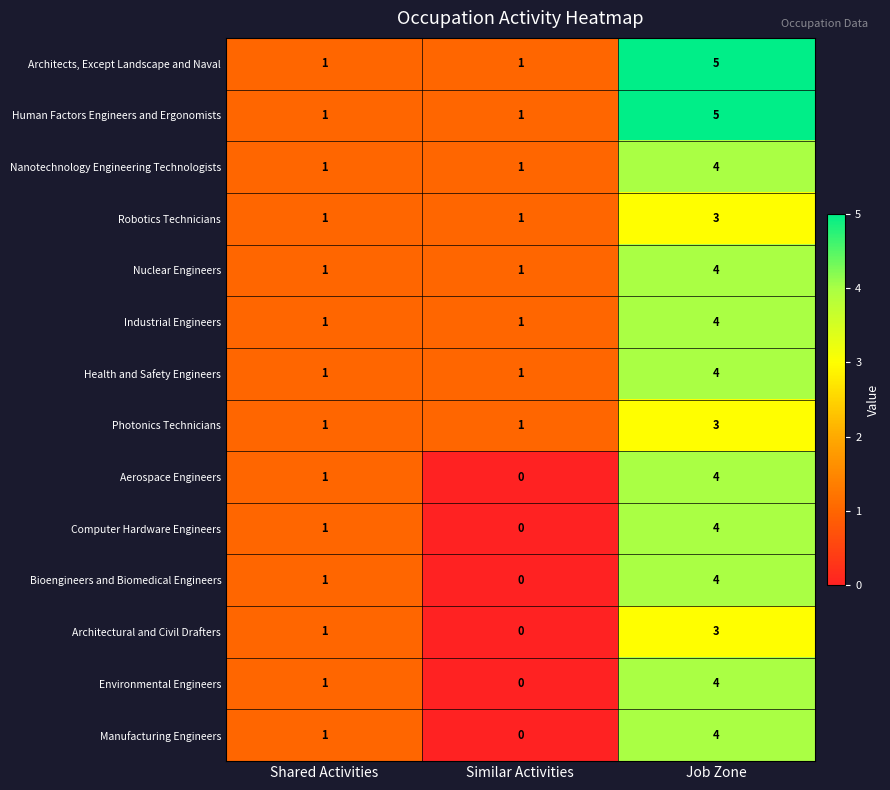

Count the Robotics Technicians values in the range 1 to 3.

3